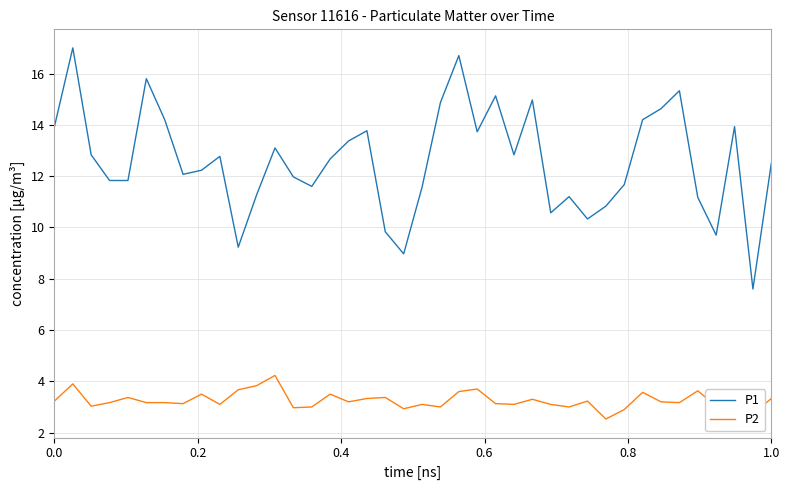

What is the maximum value shown in the chart?

17.0